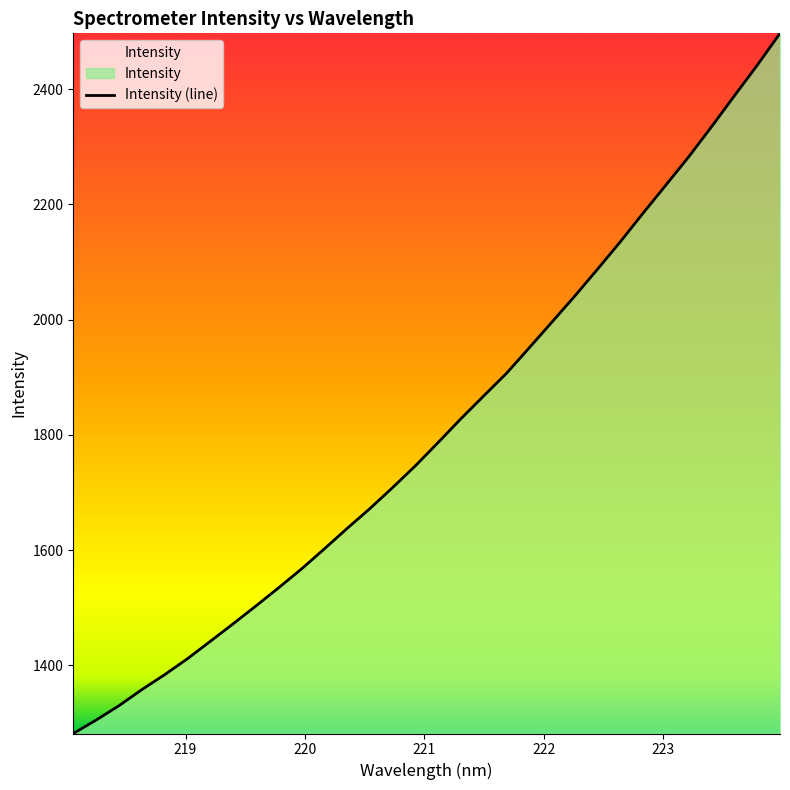

Which category has the lowest value across all series?

218.0596